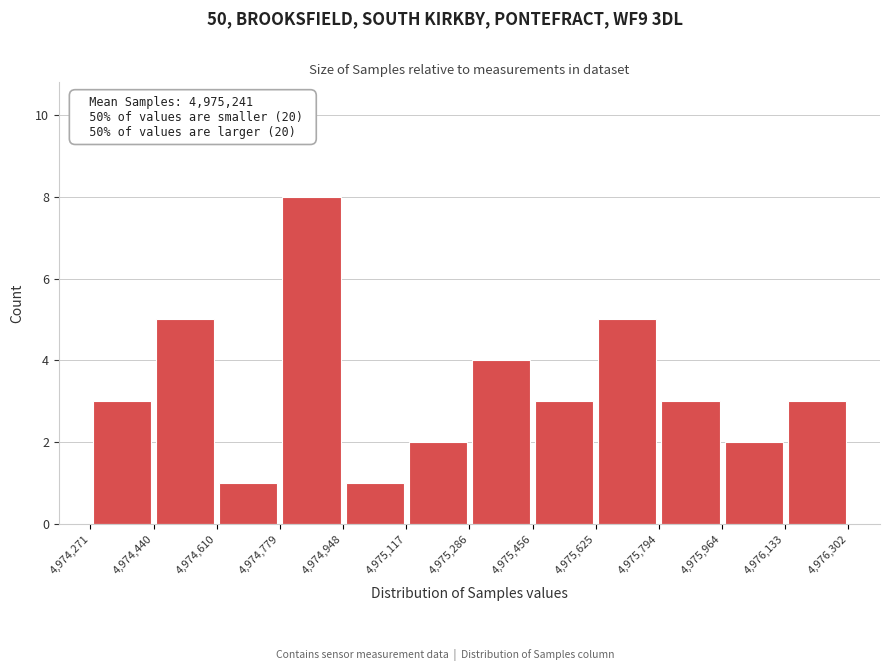

Which range on the x-axis has the tallest bar?

4,974,779 to 4,974,948